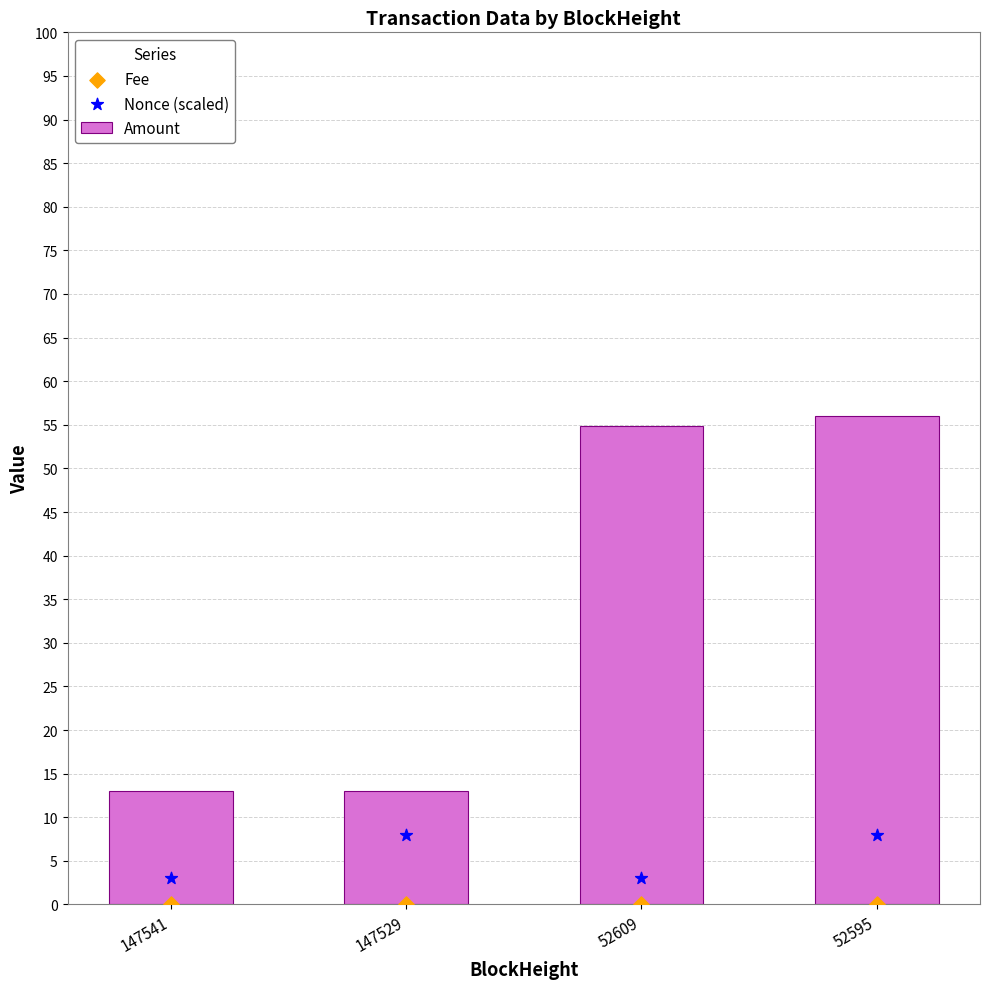

Which series contains the lowest Y value?

Fee